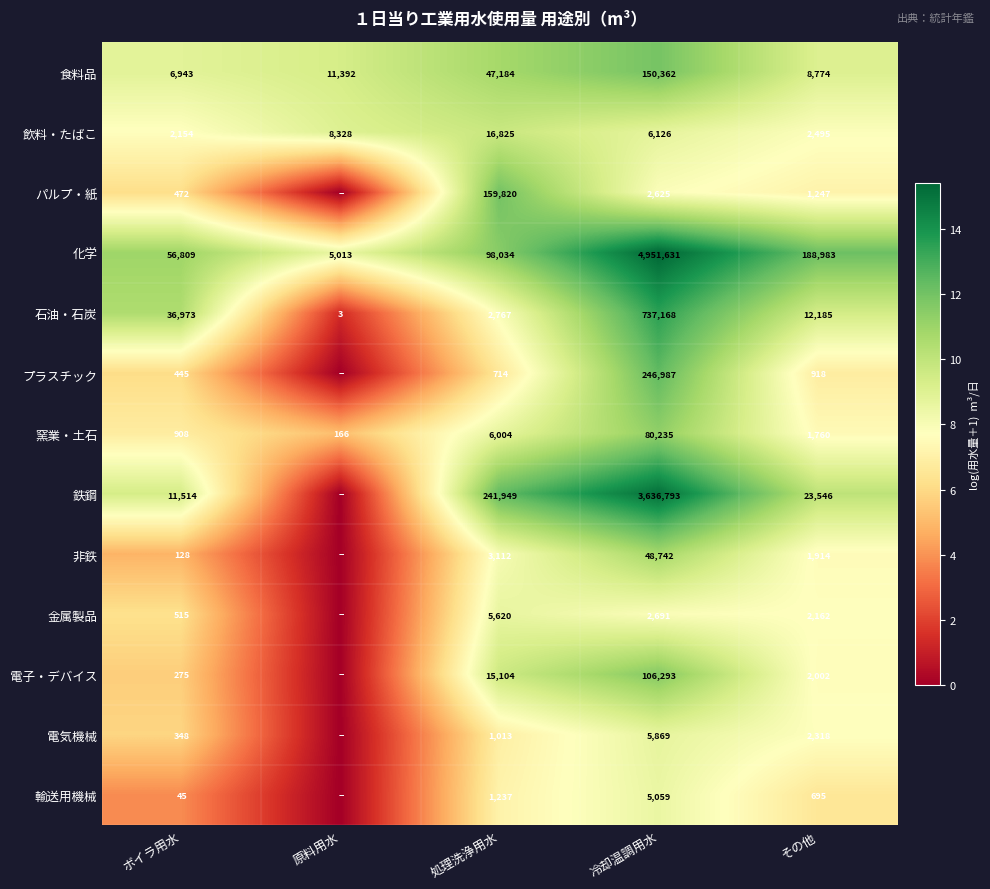

What is the difference between the second highest and minimum values in the 窯業・土石 series?

5838